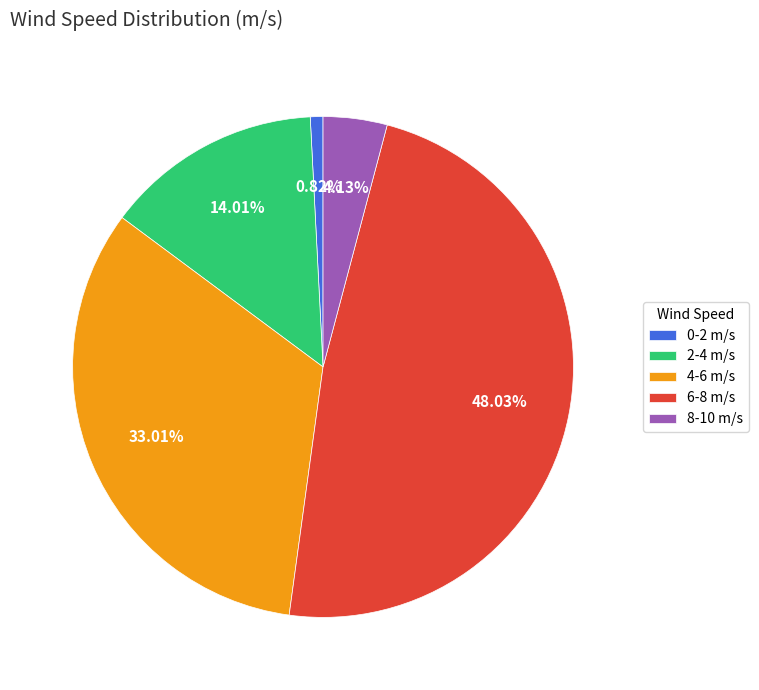

Do 8-10 m/s and 2-4 m/s together represent more than half of the pie?

No